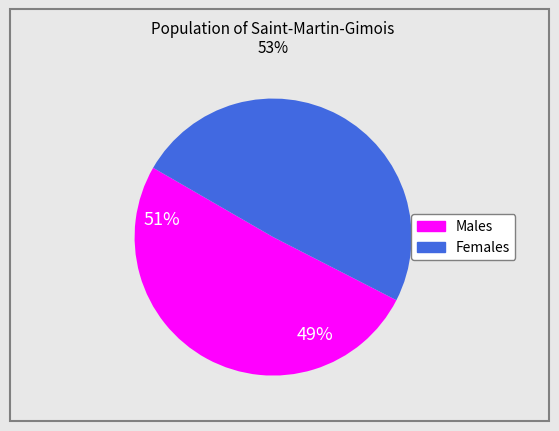

How many segments does this pie chart have?

2